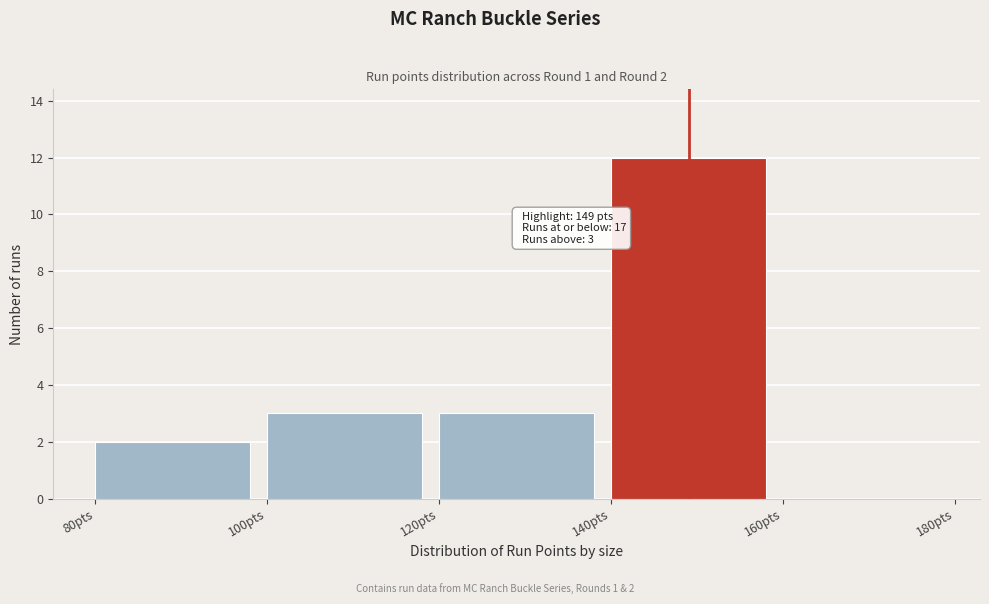

Which range on the x-axis has the tallest bar?

140 to 160